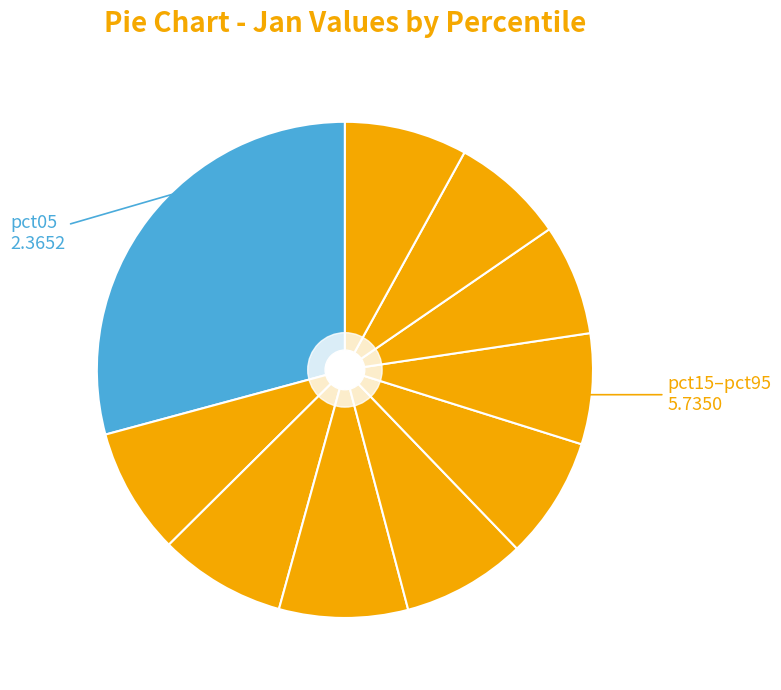

How many slices are in this pie chart?

10